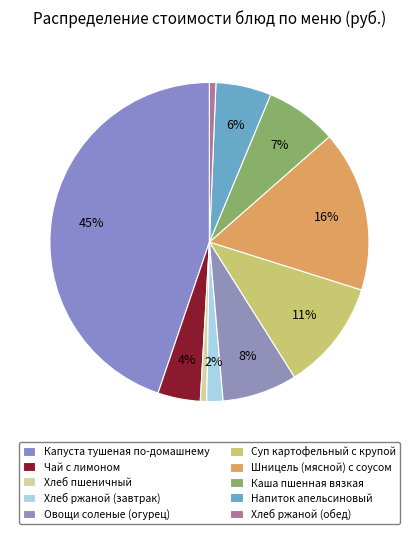

Combined, do Хлеб пшеничный and Каша пшенная вязкая account for over 50%?

No